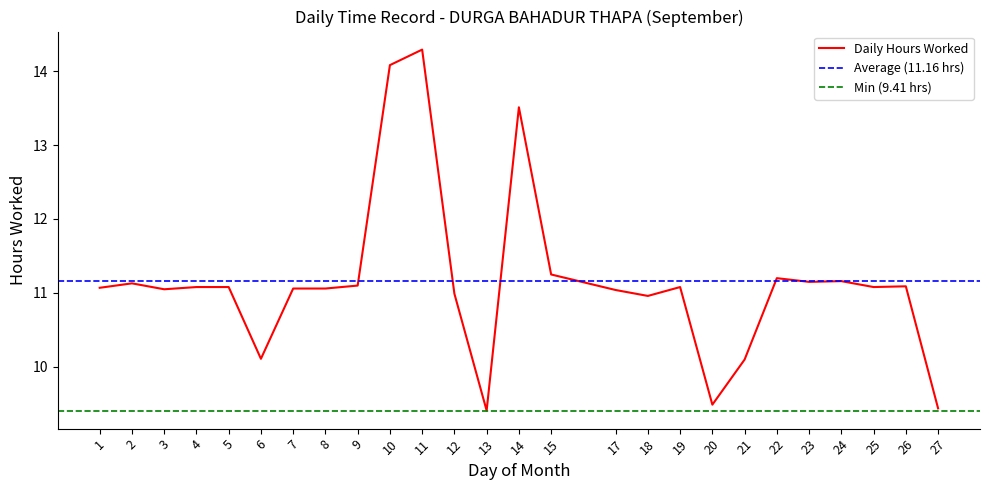

True or false: the data shows 14.1 at 10.

True